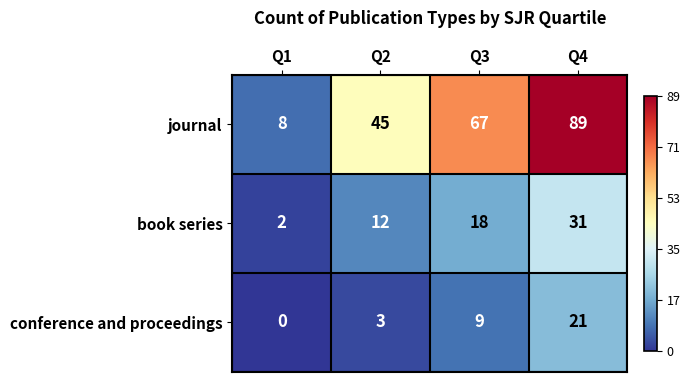

How many data points does each series have?

4